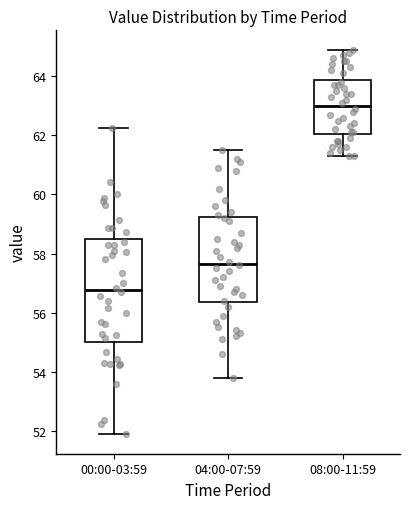

Reading left to right, transcribe this box plot: for each box, give where its median line is, the range the box spans, and where its two whiskers end, as read against the y-axis. The values are not printed on the chart, so give them approximately, as read against the axis.

00:00-03:59: median 56.8, box 55.0 to 58.4, whiskers 51.8 to 62.2
04:00-07:59: median 57.6, box 56.4 to 59.2, whiskers 53.8 to 61.6
08:00-11:59: median 63.0, box 62.0 to 63.8, whiskers 61.4 to 65.0